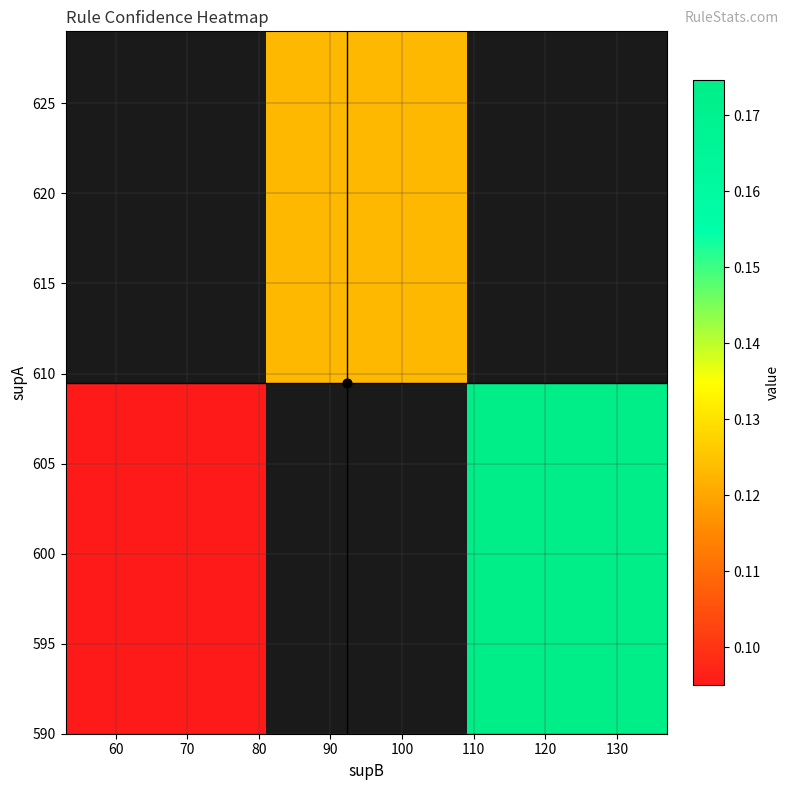

Which has a higher value, 2 or 0?

2